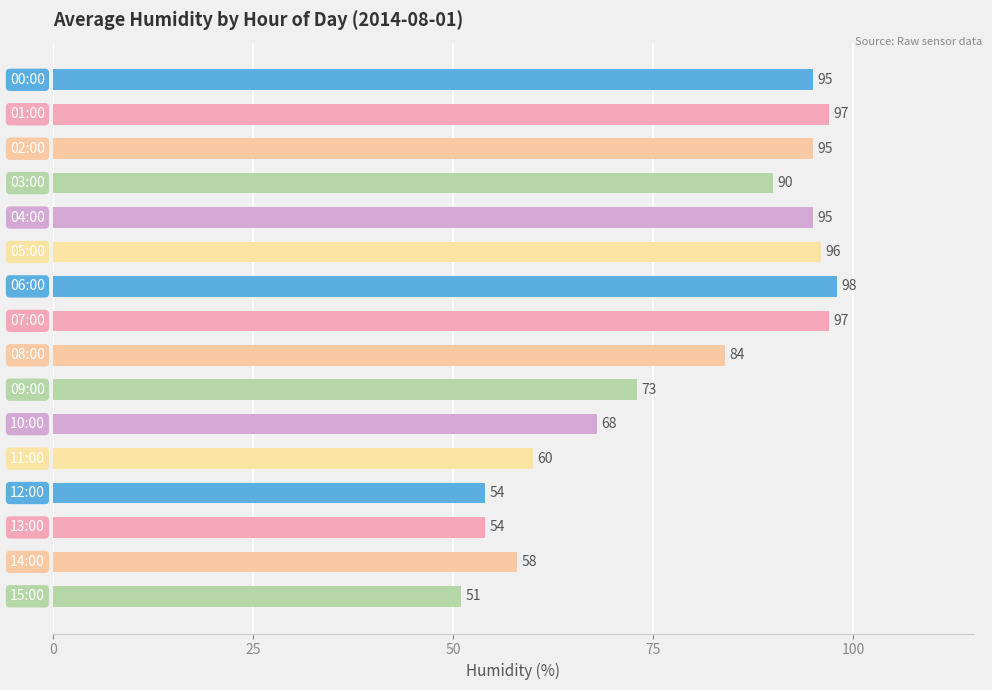

What is the value of the 4th bar from the top?

90